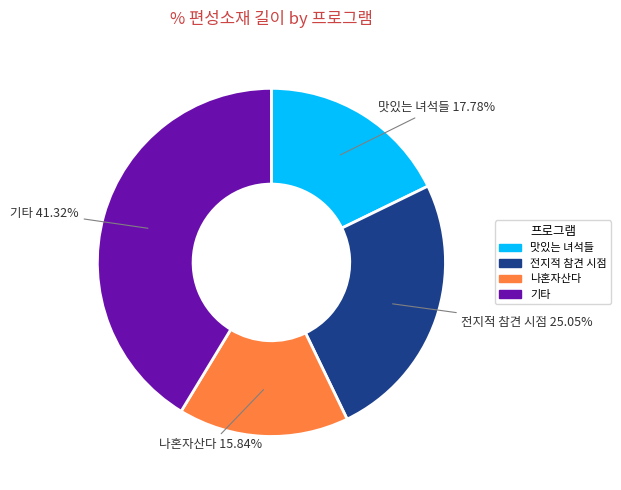

Count the number of slices in the pie.

4